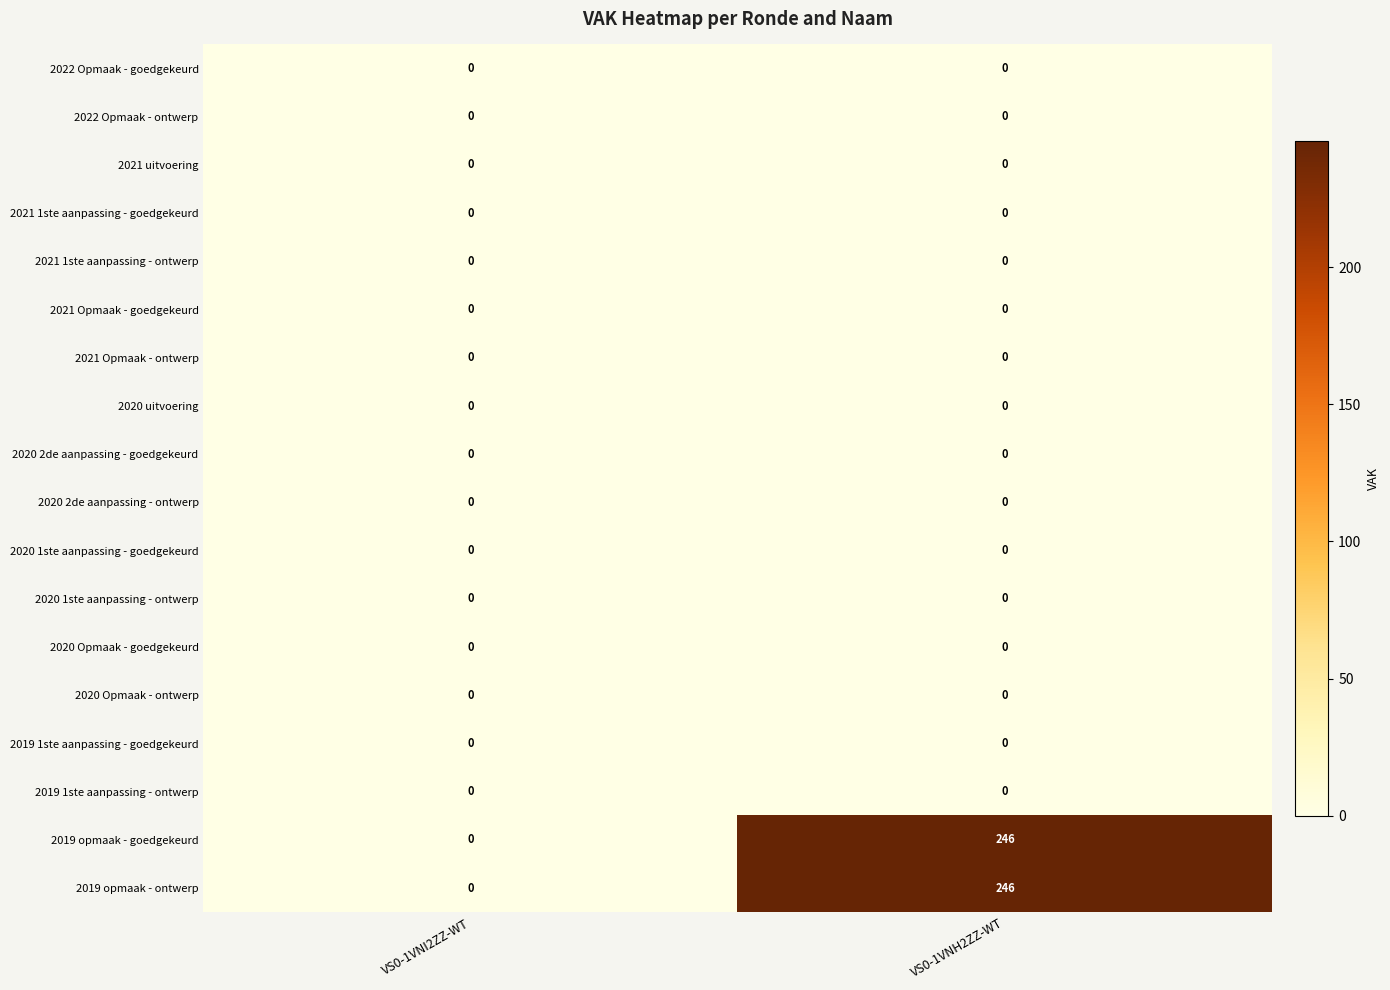

What is the maximum value shown in the chart?

246